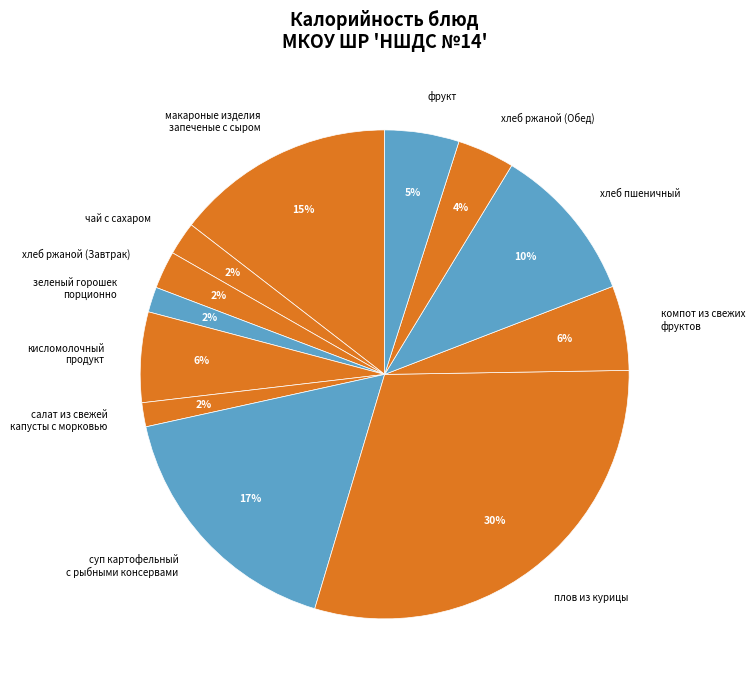

Combined, do чай с сахаром and компот из свежих фруктов account for over 50%?

No